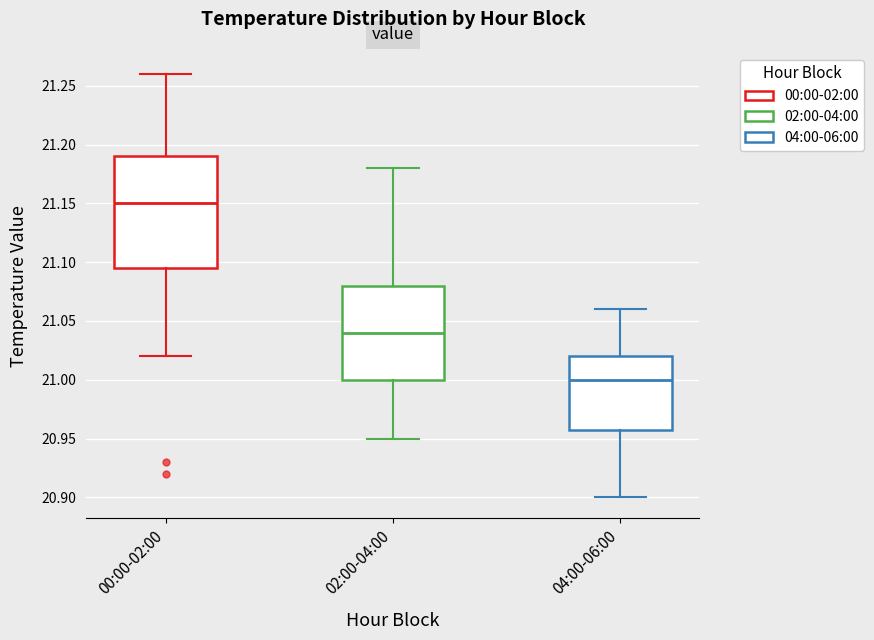

Reading left to right, read every box against the y-axis: the position of its median line, the range the box covers, and the ends of its whiskers. The values are not printed on the chart, so give them approximately, as read against the axis.

00:00-02:00: median 21.150, box 21.095 to 21.190, whiskers 21.020 to 21.260
02:00-04:00: median 21.040, box 21.000 to 21.080, whiskers 20.950 to 21.180
04:00-06:00: median 21.000, box 20.960 to 21.020, whiskers 20.900 to 21.060